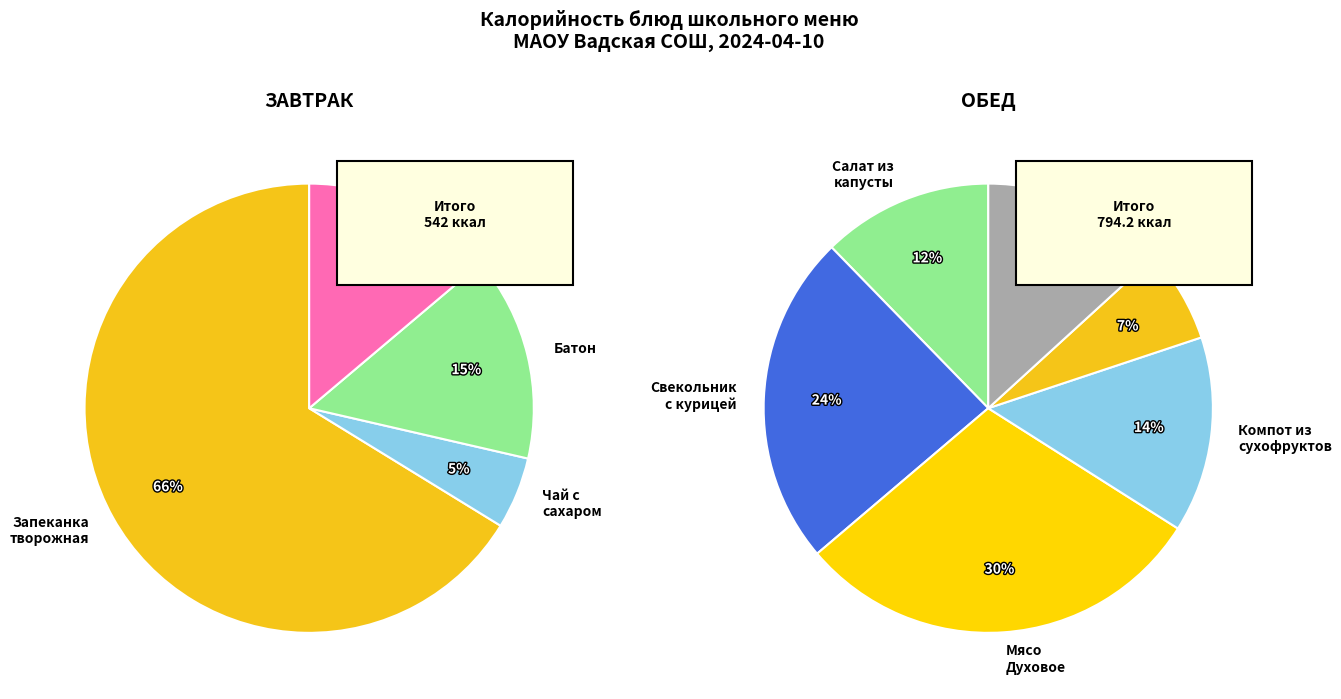

The Свекольник с курицей и сметаной slice represents 8% of the pie. True or false?

False